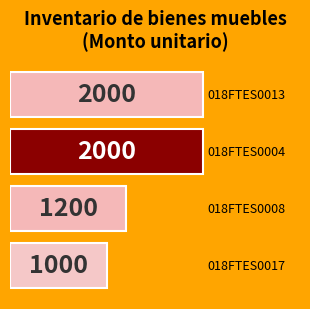

What is the maximum value shown in the chart?

2000